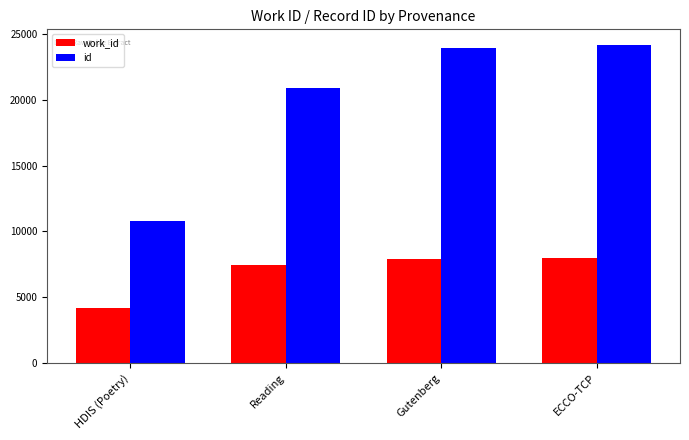

What is the label of the 1st bar from the right?

ECCO-TCP